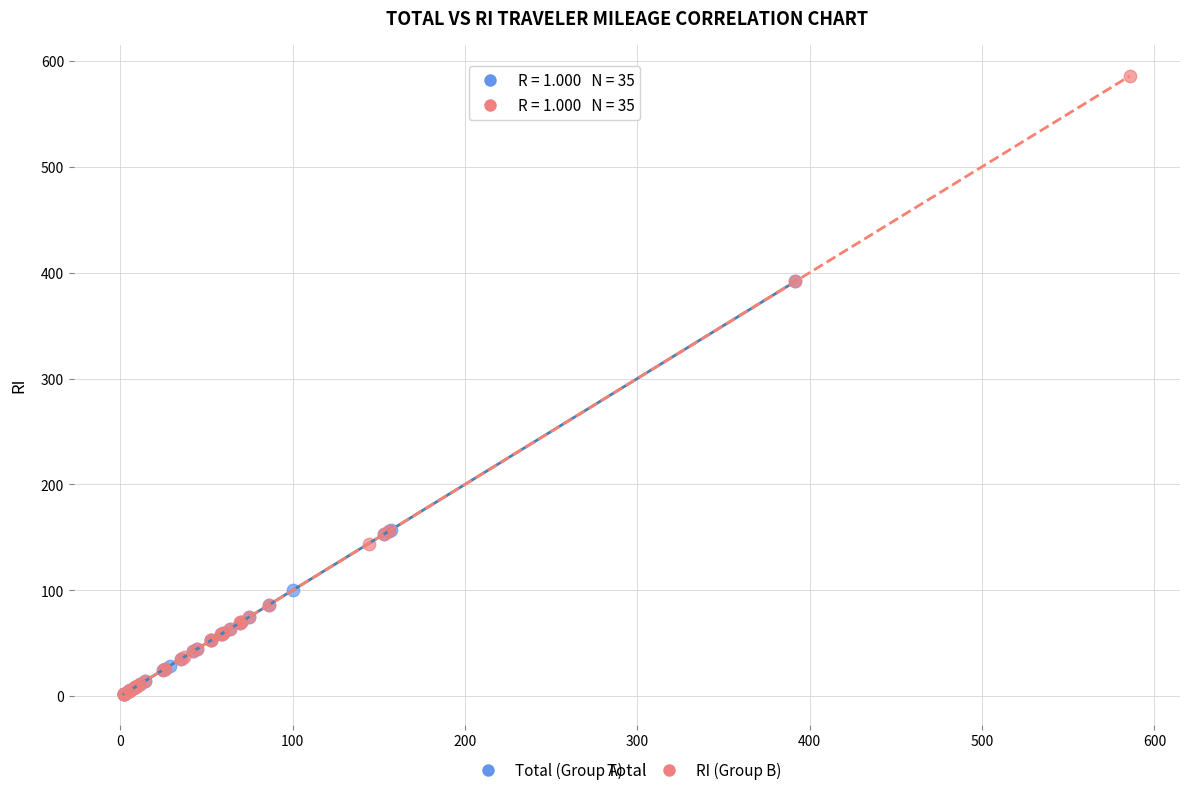

Which series contains the highest Y value?

RI (Group B)